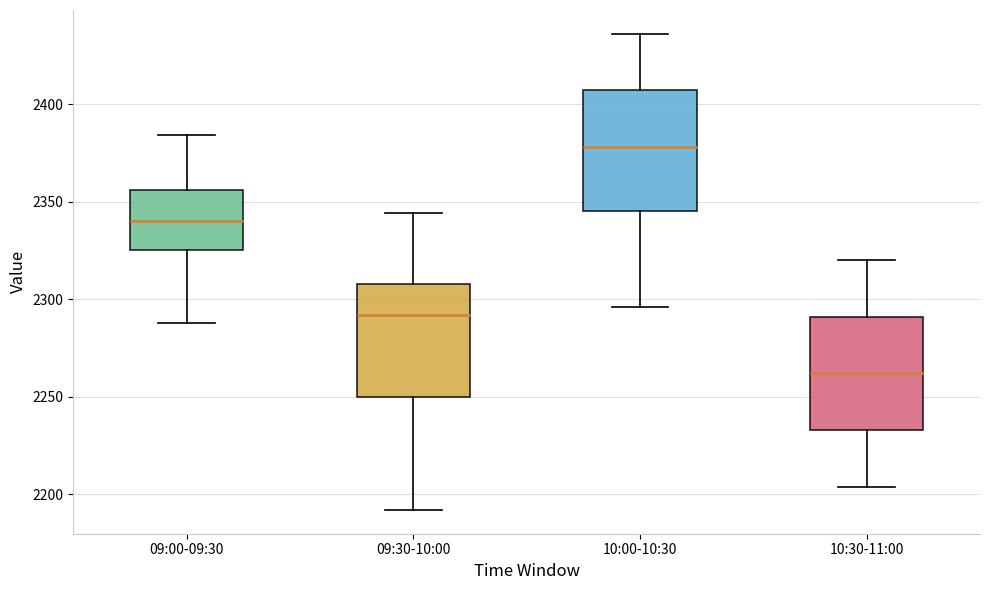

Reading left to right, read every box against the y-axis: the position of its median line, the range the box covers, and the ends of its whiskers. The values are not printed on the chart, so give them approximately, as read against the axis.

09:00-09:30: median 2340, box 2325 to 2355, whiskers 2290 to 2385
09:30-10:00: median 2290, box 2250 to 2310, whiskers 2190 to 2345
10:00-10:30: median 2380, box 2345 to 2405, whiskers 2295 to 2435
10:30-11:00: median 2260, box 2235 to 2290, whiskers 2205 to 2320